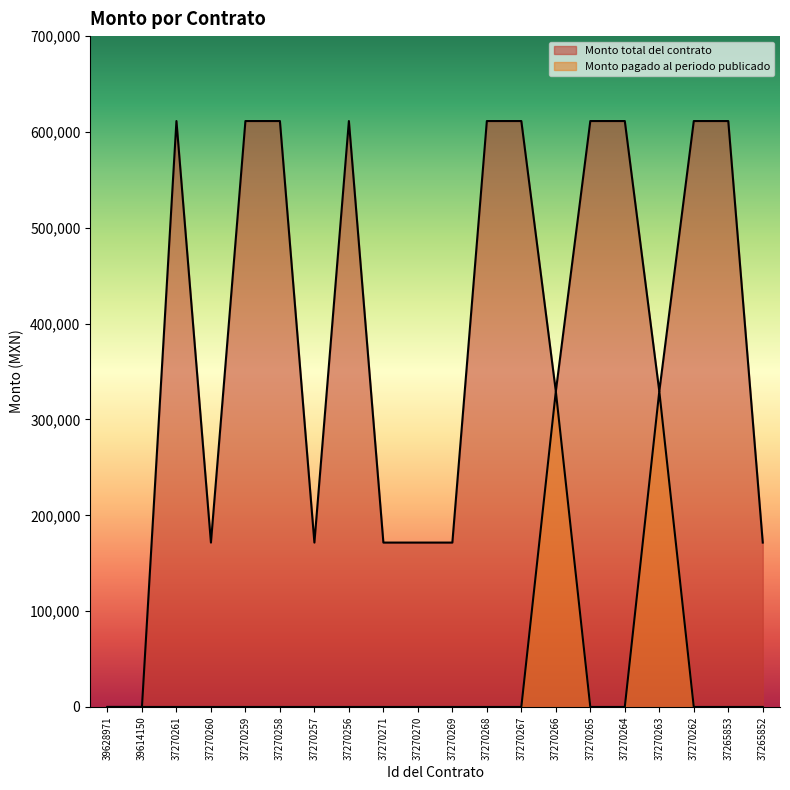

At which label does Monto total del contrato reach its minimum?

39628971